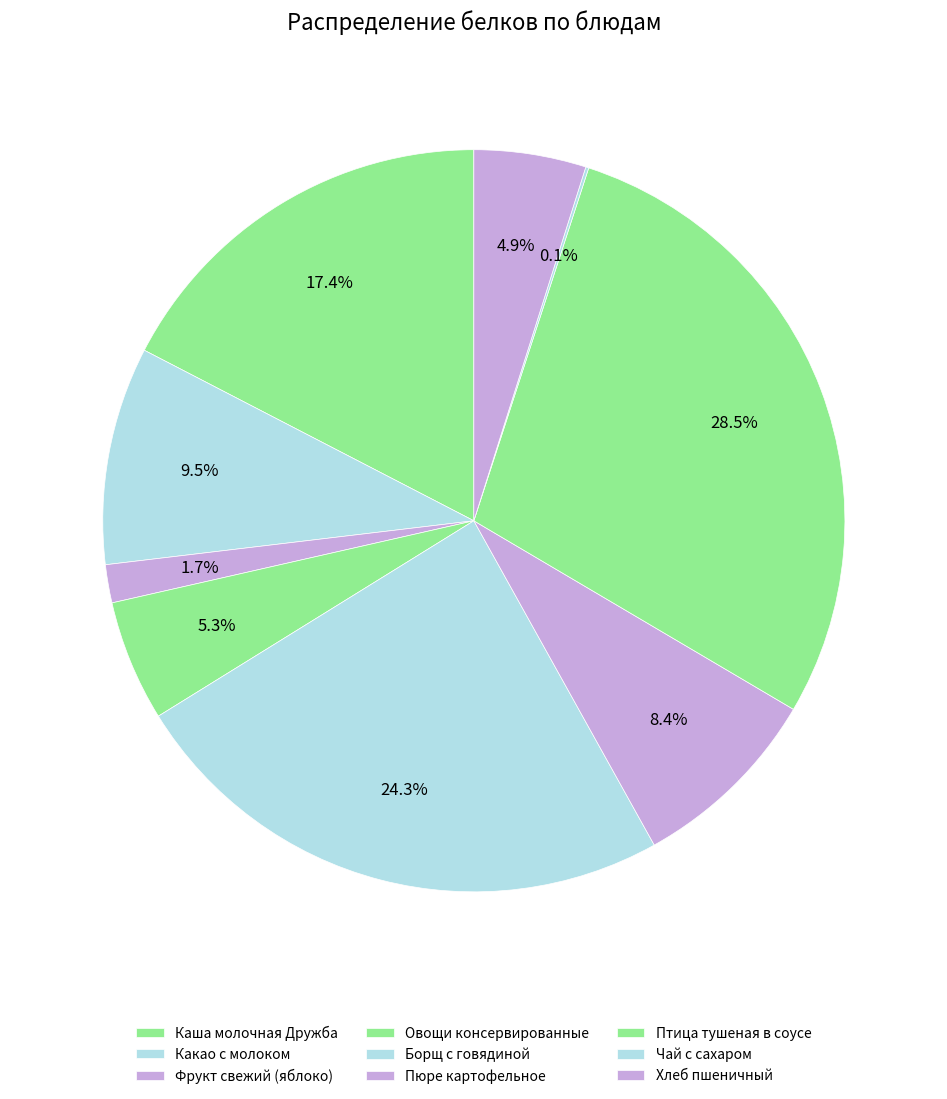

Rank the categories by value from highest to lowest.

Птица тушеная в соусе, Борщ с говядиной, Каша молочная Дружба, Какао с молоком, Пюре картофельное, Овощи консервированные, Хлеб пшеничный, Фрукт свежий (яблоко), Чай с сахаром